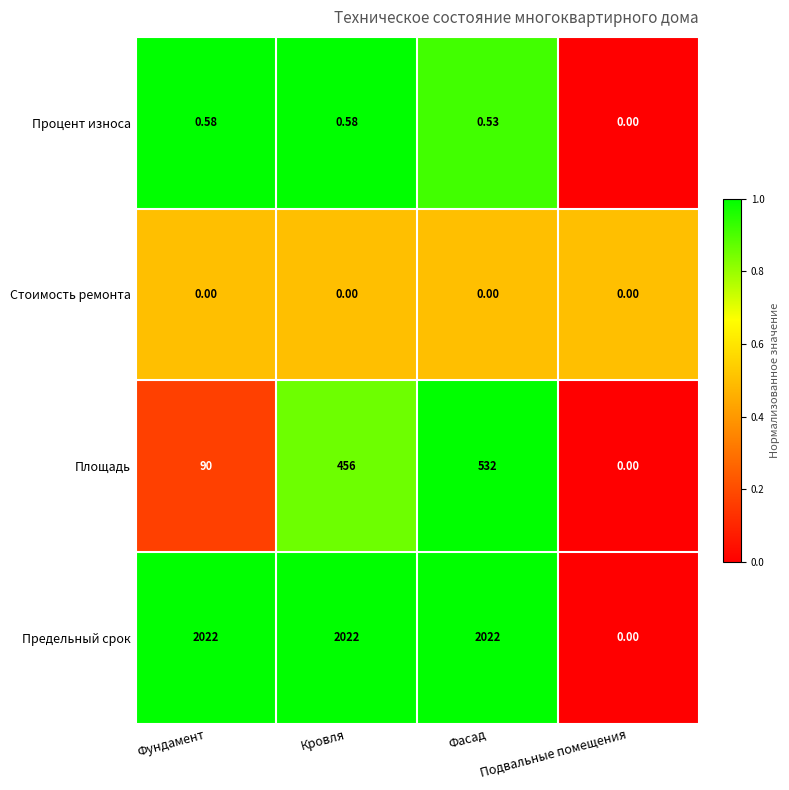

How many data points does each series have?

4